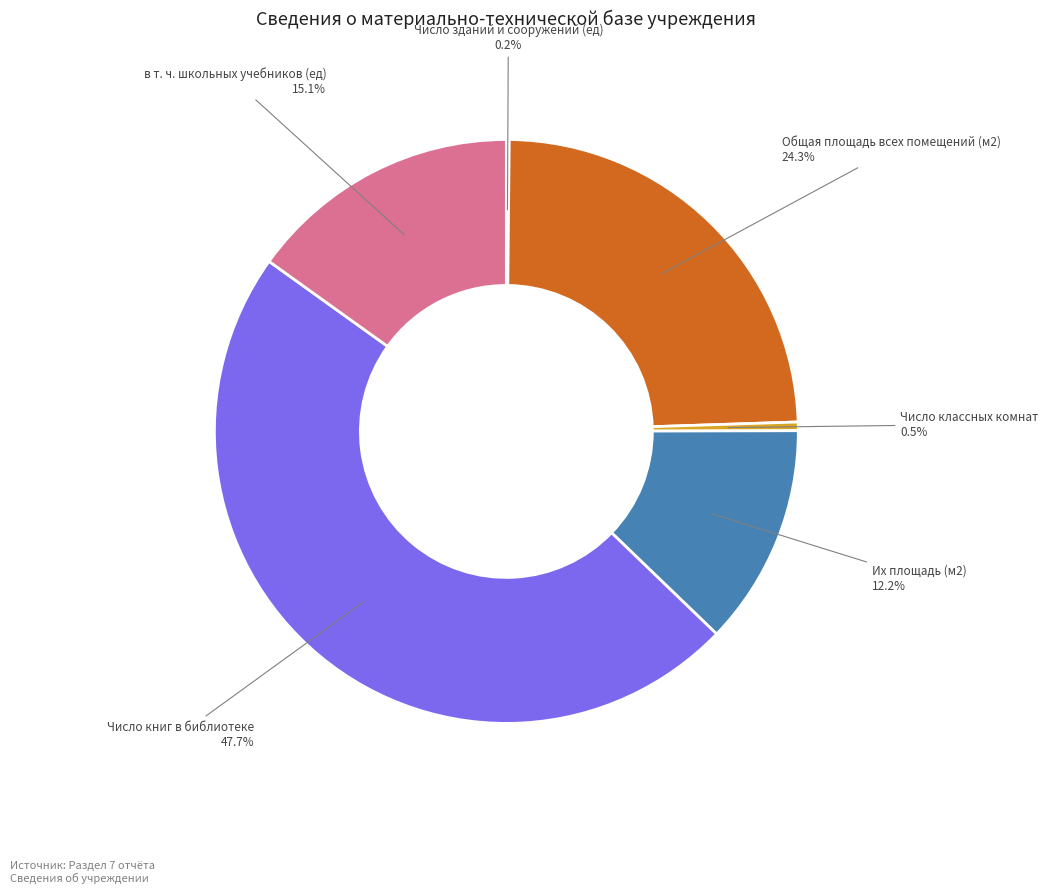

To the nearest percent, what is the average slice percentage?

17%